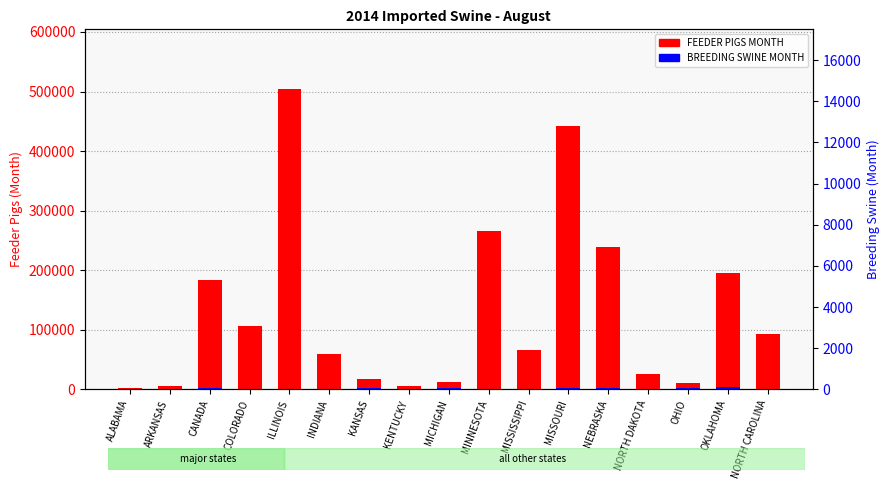

Which category has the highest value in the FEEDER PIGS MONTH series?

ILLINOIS